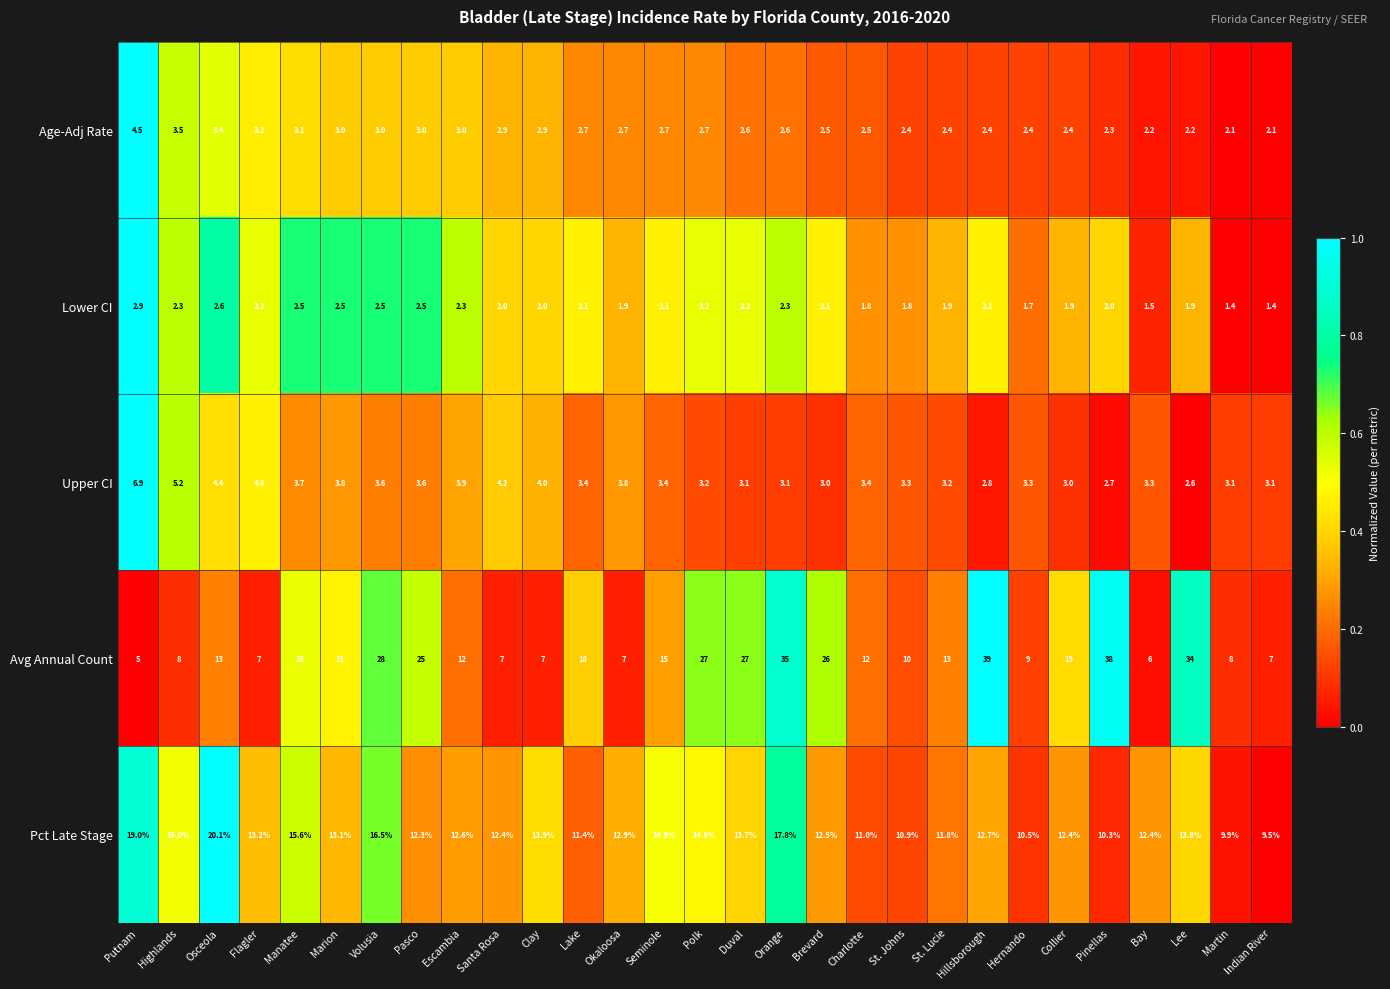

What is the greatest value displayed?

39.0